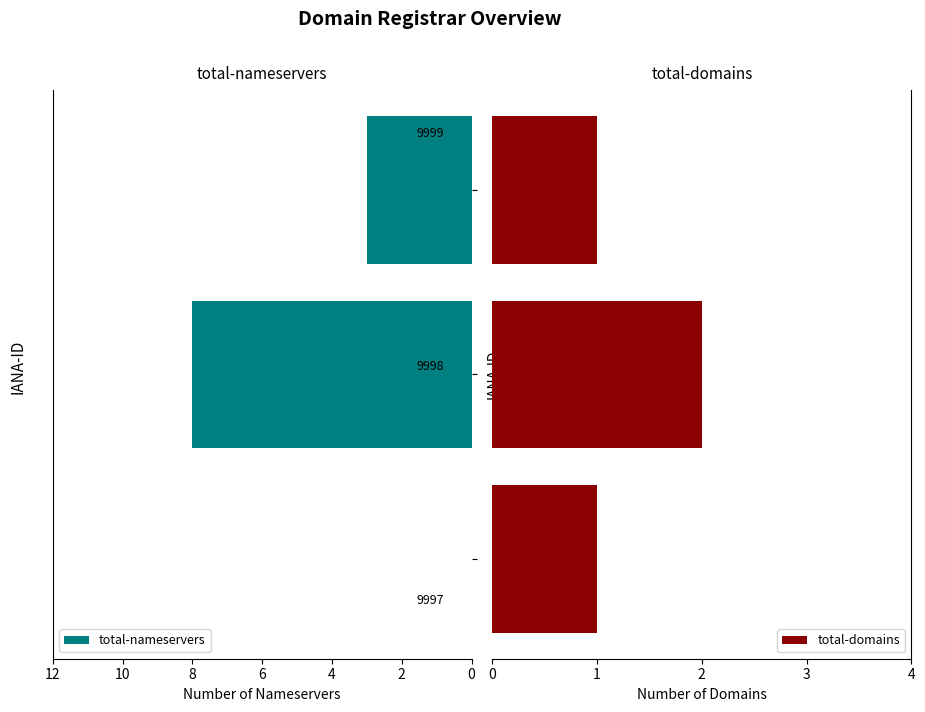

At 10, list the series in order from smallest to largest.

total-nameservers, total-domains